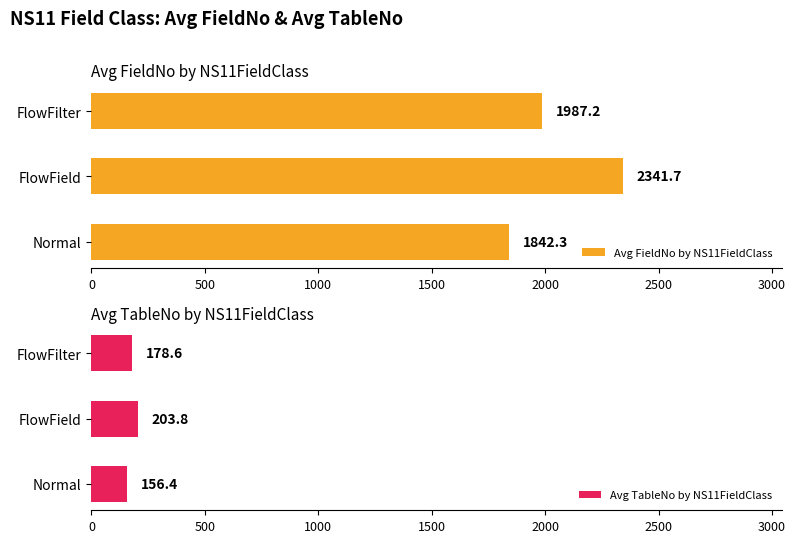

Which series has the widest spread of values?

Avg FieldNo by NS11FieldClass